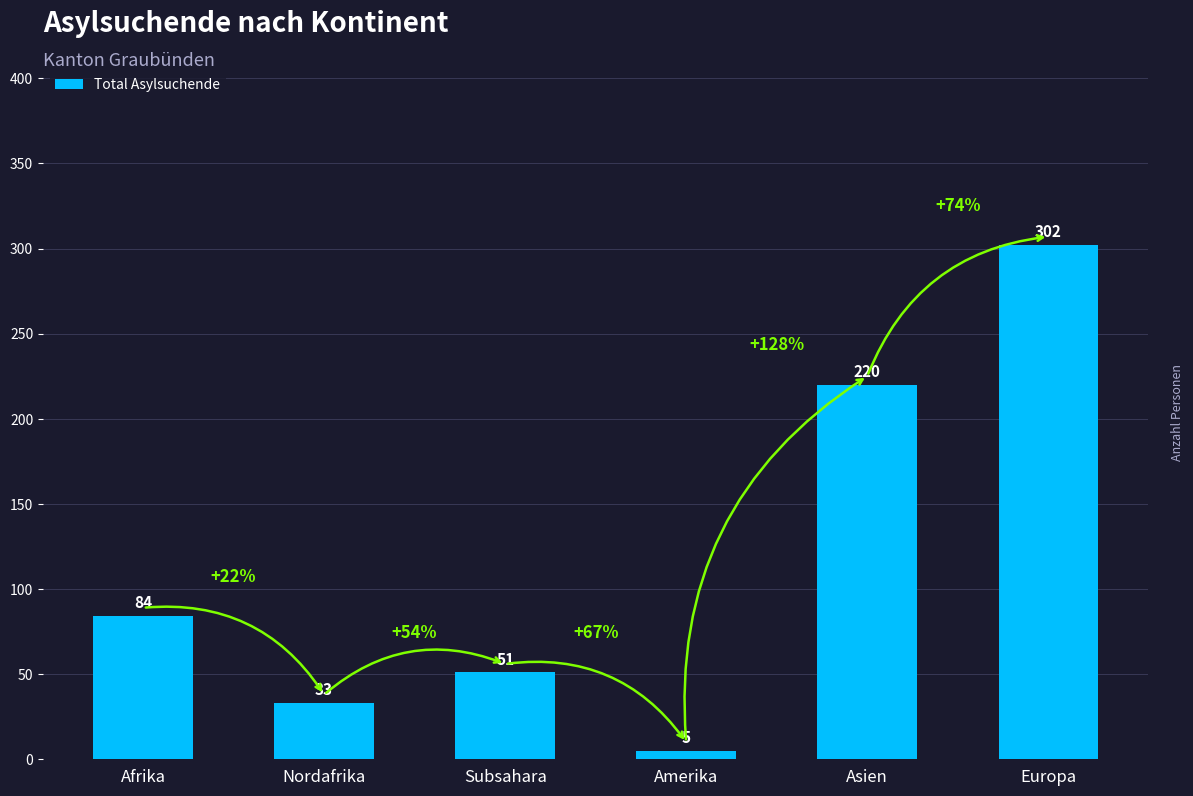

List the labels in order of value, largest first.

Europa, Asien, Afrika, Subsahara, Nordafrika, Amerika